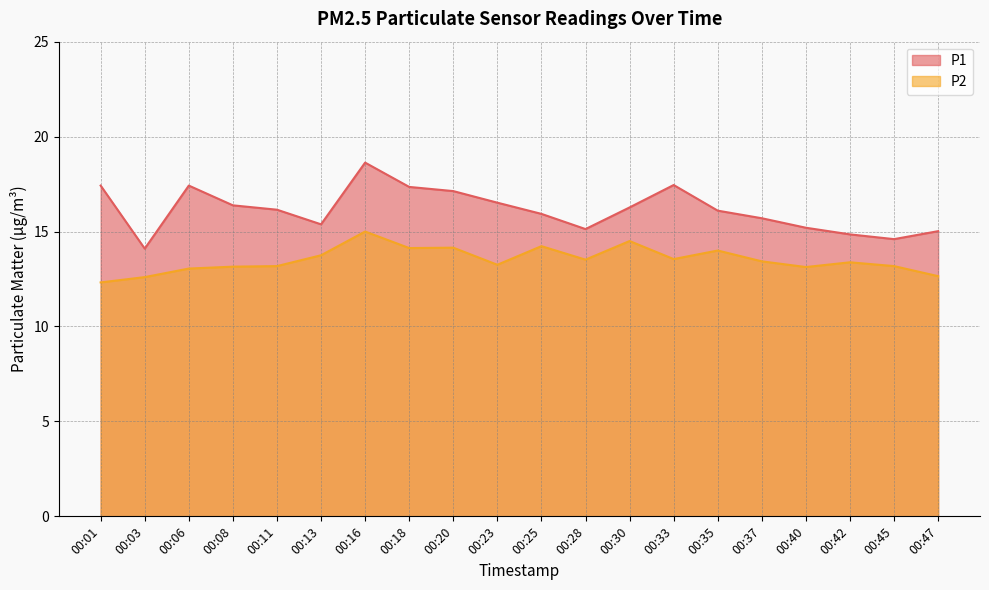

At which category does P2 reach its first local peak?

00:16